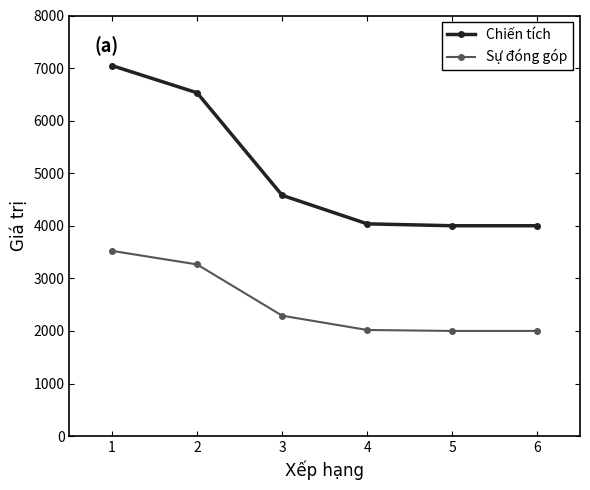

List the series in order of their overall mean, highest first.

Chiến tích, Sự đóng góp